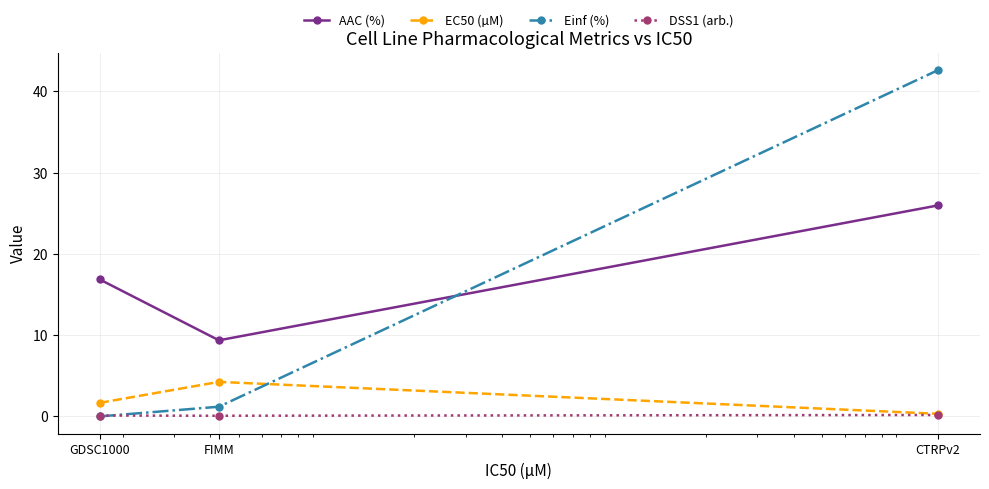

Which series has the largest total across all categories?

AAC (%)